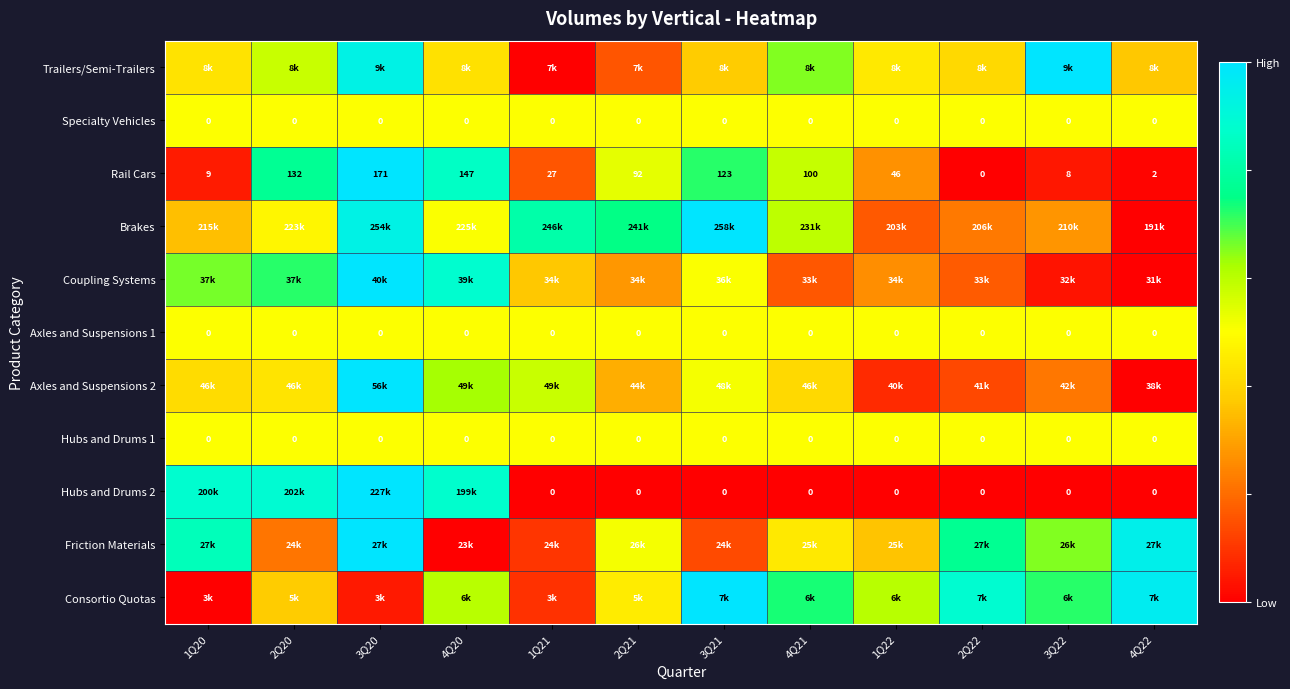

At how many categories does at least one series exceed 0?

12